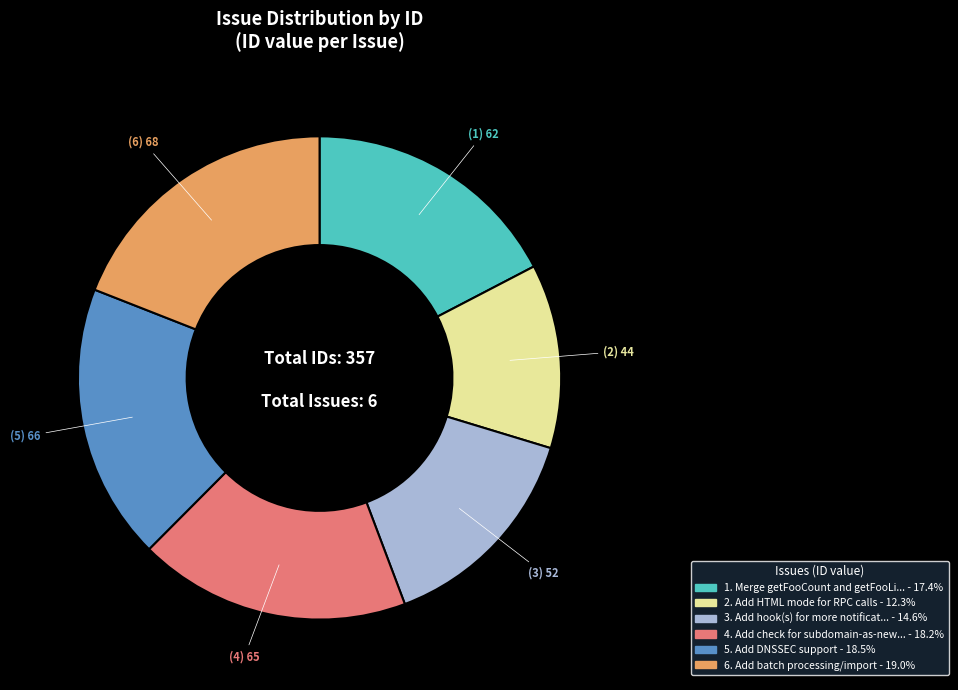

Does any single category account for the majority?

No